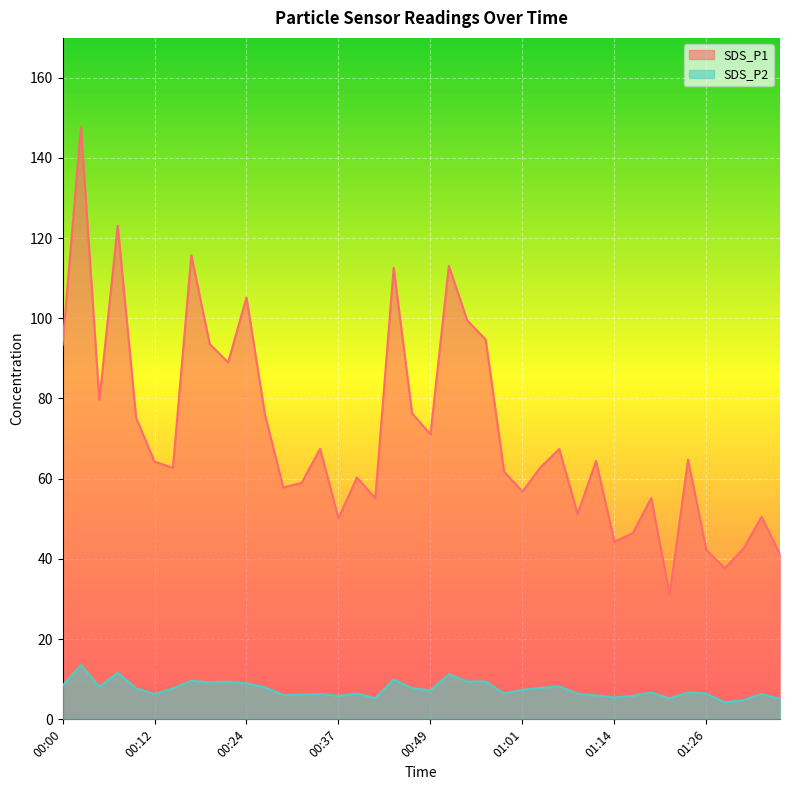

At how many categories does at least one series exceed 144?

1